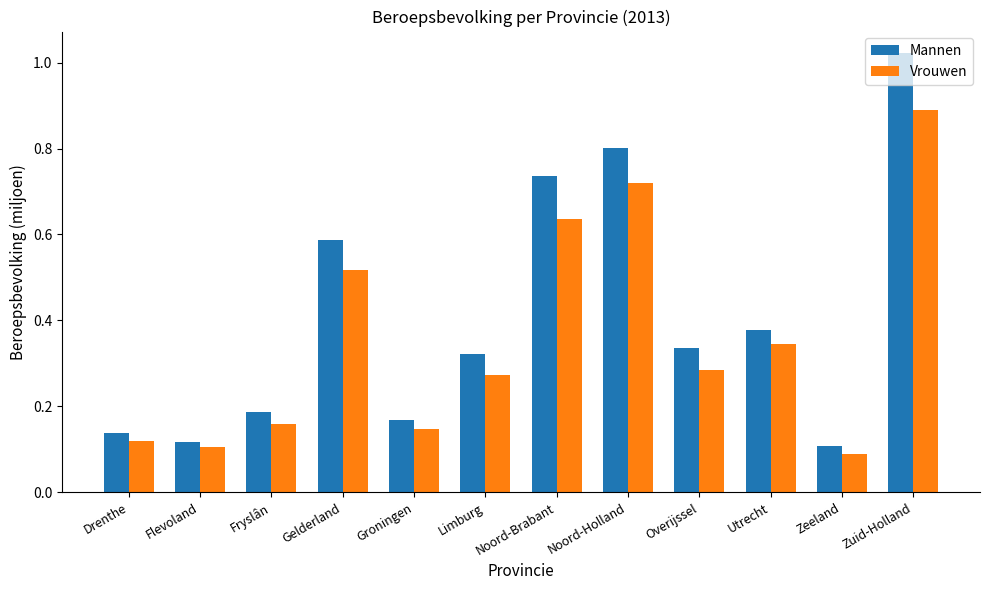

What is the difference between the maximum and minimum values in the Mannen series?

0.9